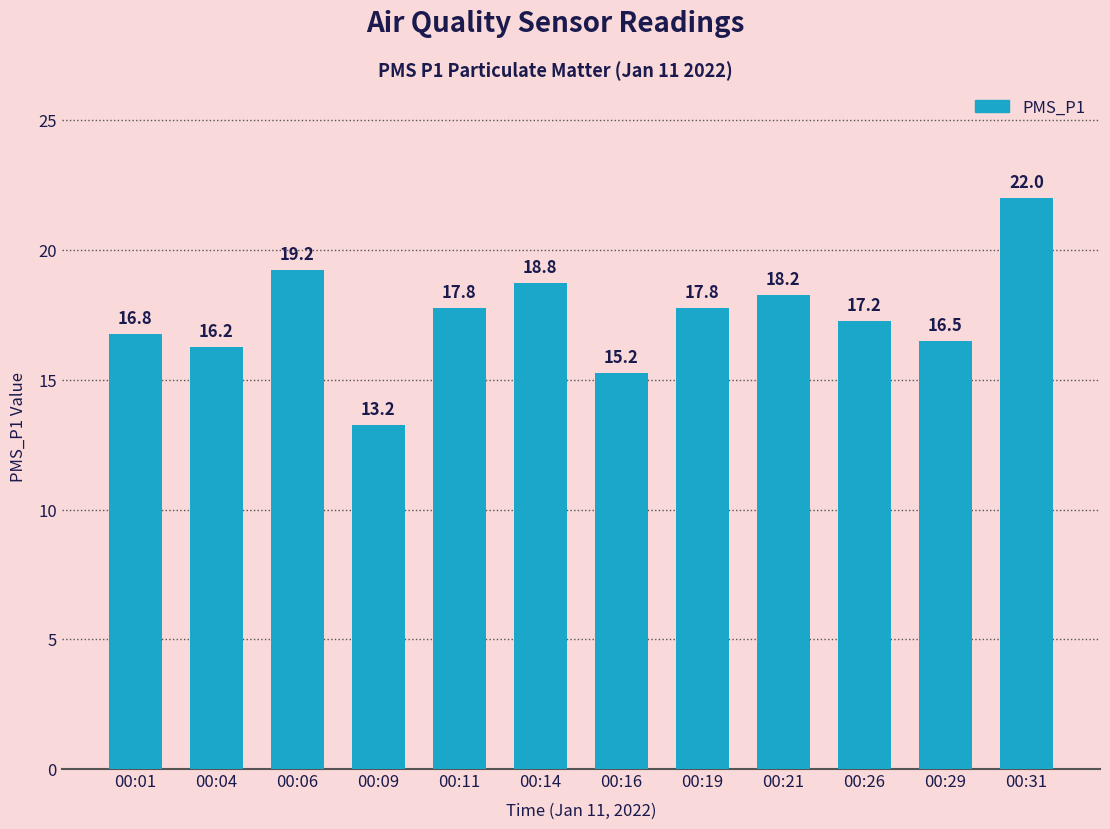

Which category has the lowest value across all series?

00:09